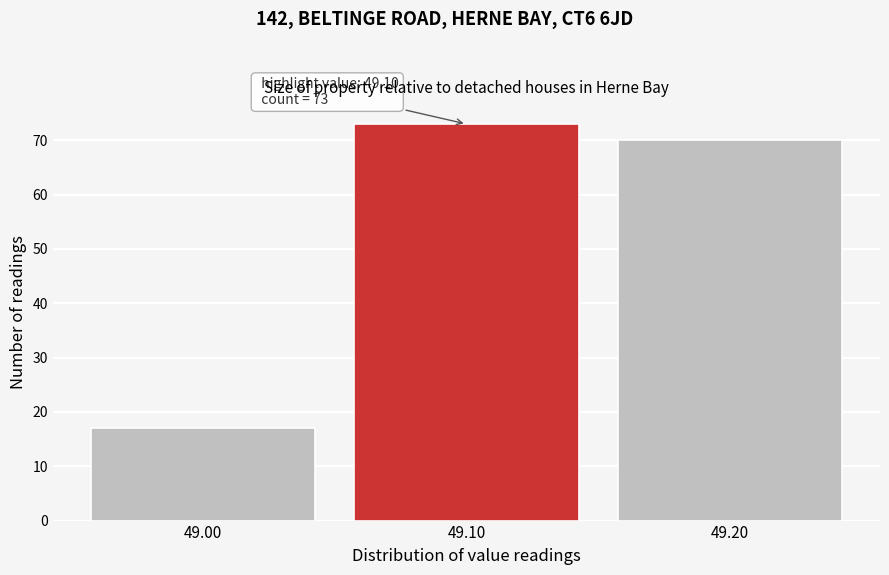

Which range on the x-axis has the tallest bar?

49.05 to 49.15